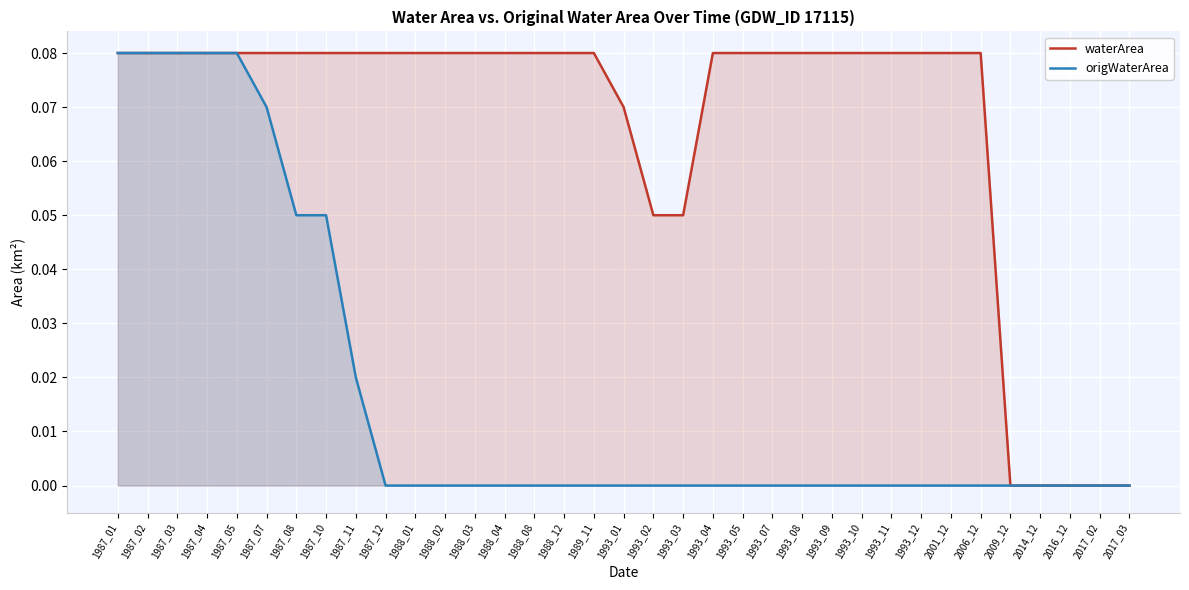

Reading left to right, transcribe all the data shown in this chart.

waterArea: 1987_01=0.1	1987_02=0.1	1987_03=0.1	1987_04=0.1	1987_05=0.1	1987_07=0.1	1987_08=0.1	1987_10=0.1	1987_11=0.1	1987_12=0.1	1988_01=0.1	1988_02=0.1	1988_03=0.1	1988_04=0.1	1988_08=0.1	1988_12=0.1	1989_11=0.1	1993_01=0.1	1993_02=0.1	1993_03=0.1	1993_04=0.1	1993_05=0.1	1993_07=0.1	1993_08=0.1	1993_09=0.1	1993_10=0.1	1993_11=0.1	1993_12=0.1	2001_12=0.1	2006_12=0.1	2009_12=0.0	2014_12=0.0	2016_12=0.0	2017_02=0.0	2017_03=0.0
origWaterArea: 1987_01=0.1	1987_02=0.1	1987_03=0.1	1987_04=0.1	1987_05=0.1	1987_07=0.1	1987_08=0.1	1987_10=0.1	1987_11=0.0	1987_12=0.0	1988_01=0.0	1988_02=0.0	1988_03=0.0	1988_04=0.0	1988_08=0.0	1988_12=0.0	1989_11=0.0	1993_01=0.0	1993_02=0.0	1993_03=0.0	1993_04=0.0	1993_05=0.0	1993_07=0.0	1993_08=0.0	1993_09=0.0	1993_10=0.0	1993_11=0.0	1993_12=0.0	2001_12=0.0	2006_12=0.0	2009_12=0.0	2014_12=0.0	2016_12=0.0	2017_02=0.0	2017_03=0.0